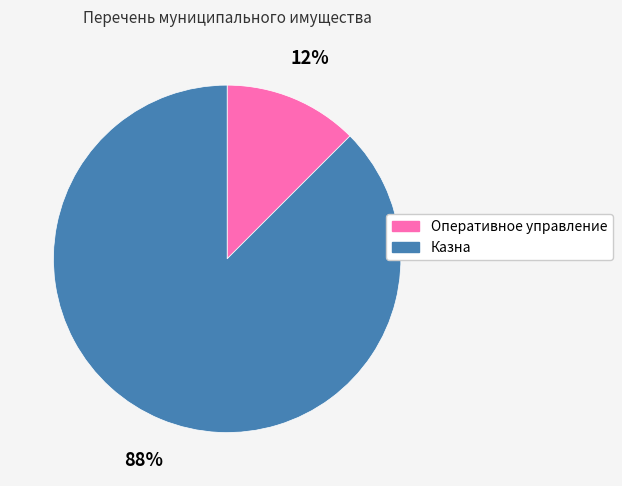

True or false: Казна accounts for 88% of the total.

True